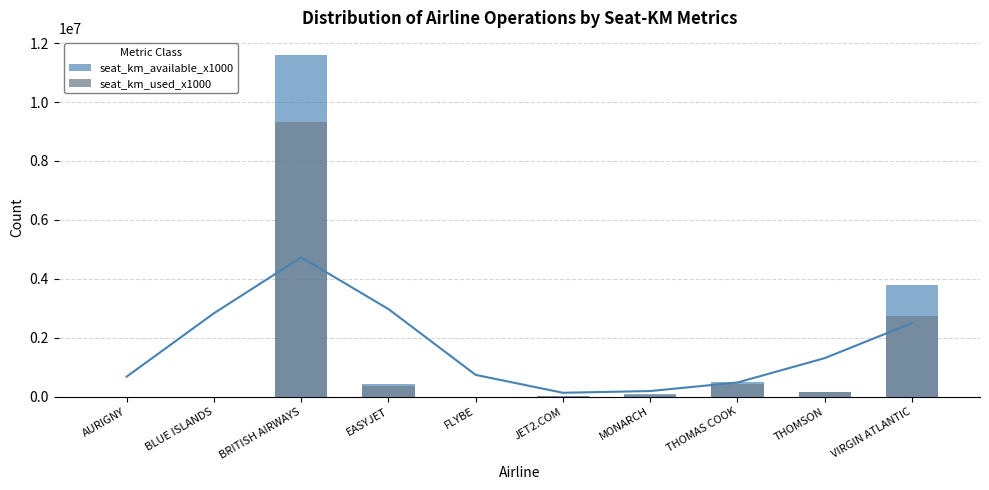

Reading left to right, list all the values displayed in this chart.

seat_km_available_x1000: AURIGNY=267	BLUE ISLANDS=507	BRITISH AIRWAYS=11596423	EASYJET=411981	FLYBE=608	JET2.COM=18922	MONARCH=87290	THOMAS COOK=498945	THOMSON=157366	VIRGIN ATLANTIC=3774267
seat_km_used_x1000: AURIGNY=111	BLUE ISLANDS=296	BRITISH AIRWAYS=9307484	EASYJET=355682	FLYBE=325	JET2.COM=17482	MONARCH=60105	THOMAS COOK=435635	THOMSON=142265	VIRGIN ATLANTIC=2741170